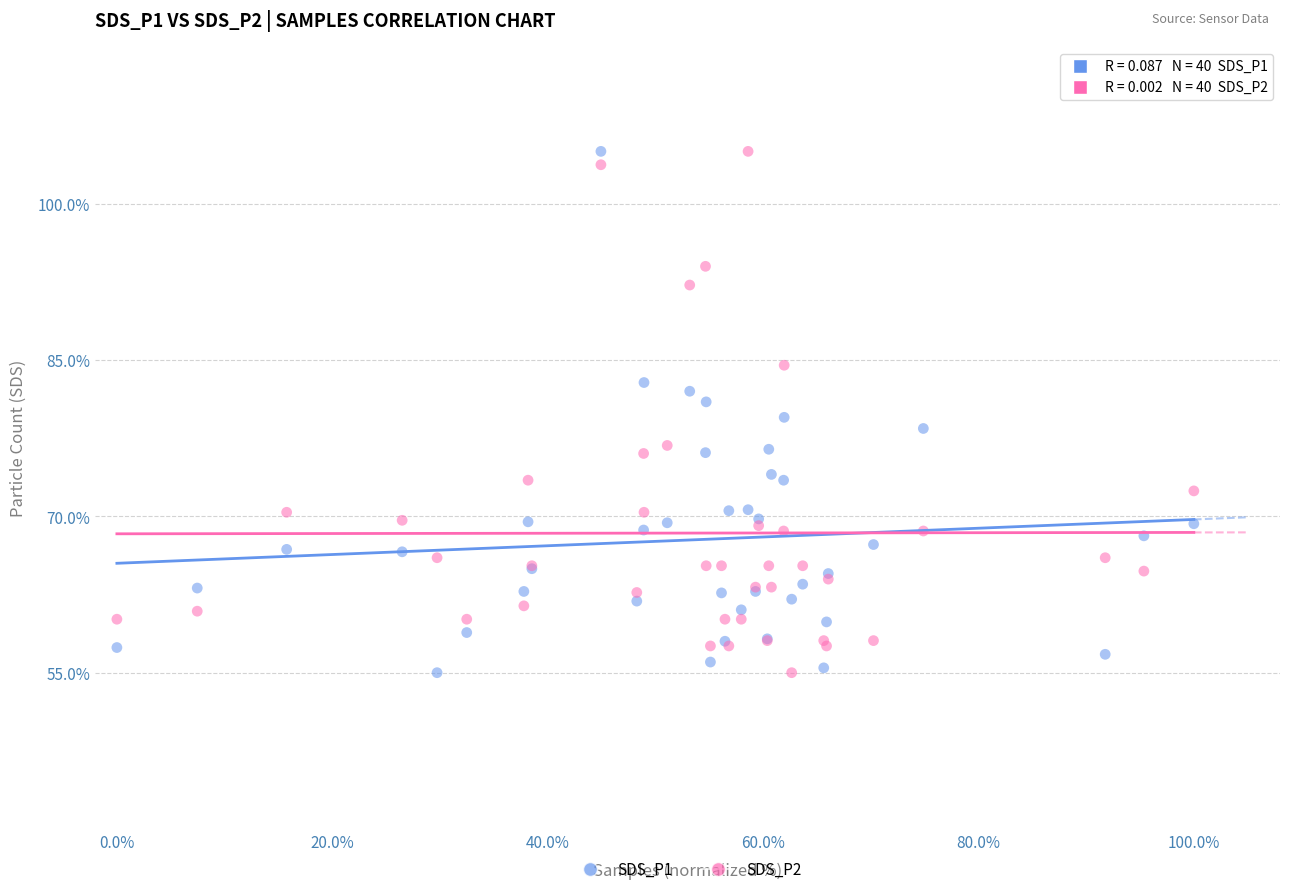

What is the X range (max minus min) for the scatter plot?

100.0